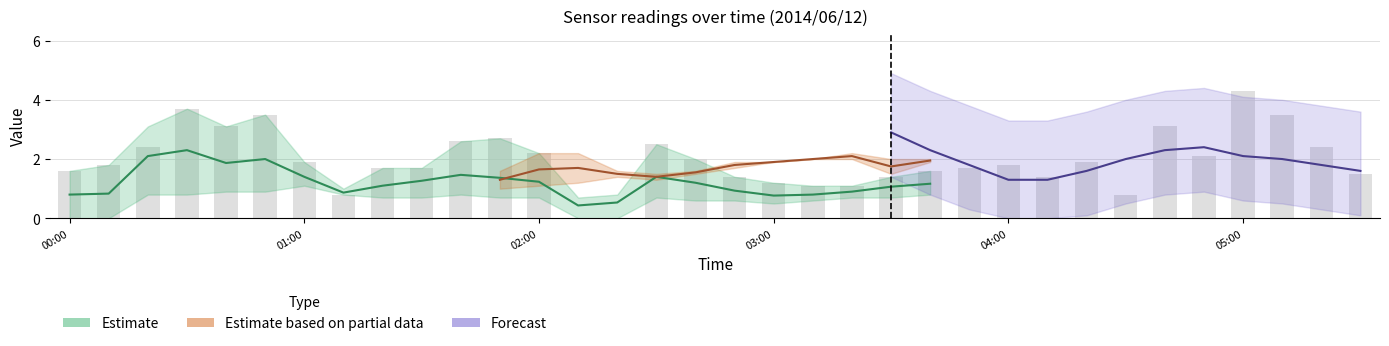

Does the chart contain any negative values?

No